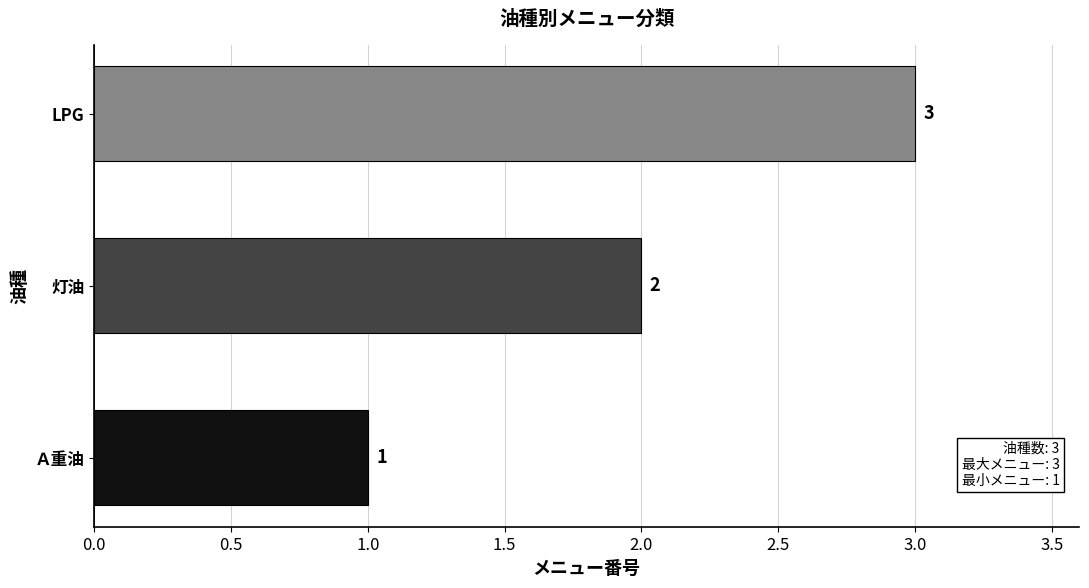

At which category does the chart reach its peak across all series?

LPG